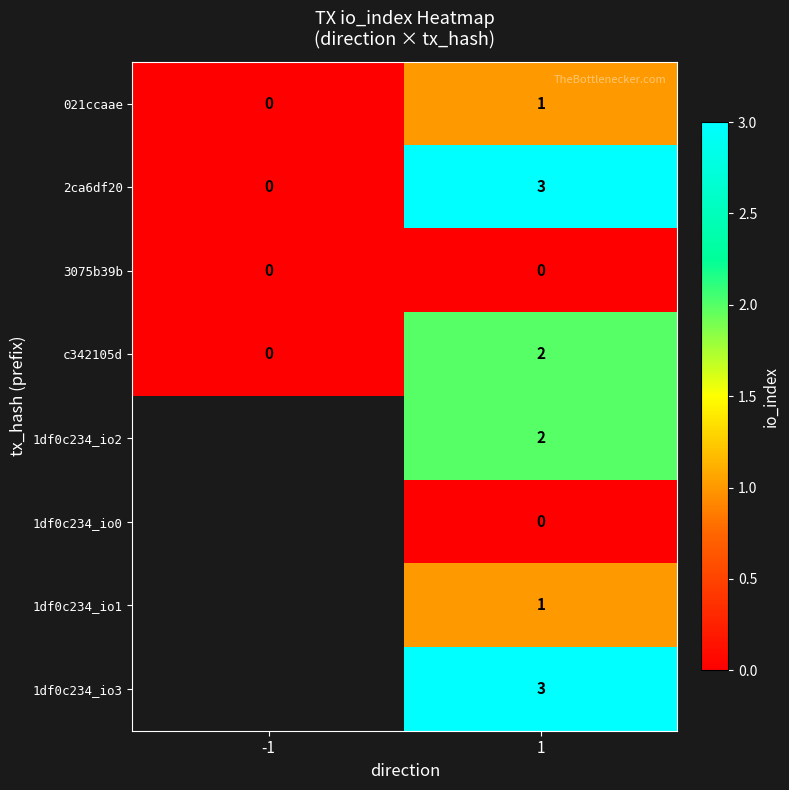

How many categories are shown in the chart?

2